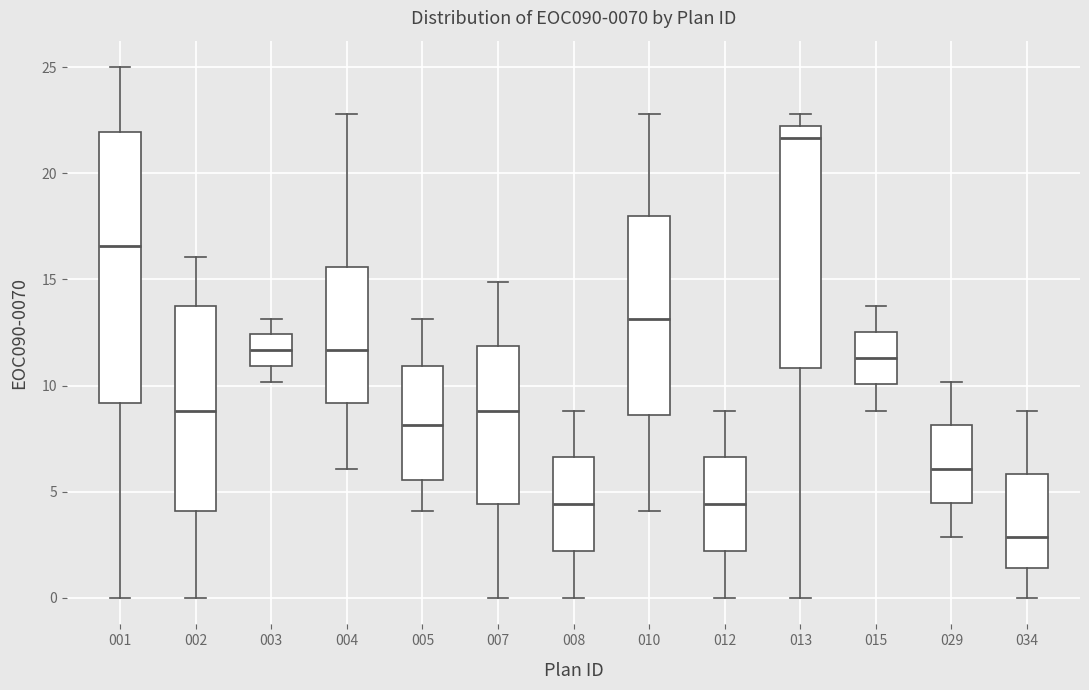

Reading left to right, read every box against the y-axis: the position of its median line, the range the box covers, and the ends of its whiskers. The values are not printed on the chart, so give them approximately, as read against the axis.

001: median 16.5, box 9.0 to 22.0, whiskers 0.0 to 25.0
002: median 9.0, box 4.0 to 14.0, whiskers 0.0 to 16.0
003: median 11.5, box 11.0 to 12.5, whiskers 10.0 to 13.0
004: median 11.5, box 9.0 to 15.5, whiskers 6.0 to 23.0
005: median 8.0, box 5.5 to 11.0, whiskers 4.0 to 13.0
007: median 9.0, box 4.5 to 12.0, whiskers 0.0 to 15.0
008: median 4.5, box 2.0 to 6.5, whiskers 0.0 to 9.0
010: median 13.0, box 8.5 to 18.0, whiskers 4.0 to 23.0
012: median 4.5, box 2.0 to 6.5, whiskers 0.0 to 9.0
013: median 21.5, box 11.0 to 22.0, whiskers 0.0 to 23.0
015: median 11.5, box 10.0 to 12.5, whiskers 9.0 to 14.0
029: median 6.0, box 4.5 to 8.0, whiskers 3.0 to 10.0
034: median 3.0, box 1.5 to 6.0, whiskers 0.0 to 9.0